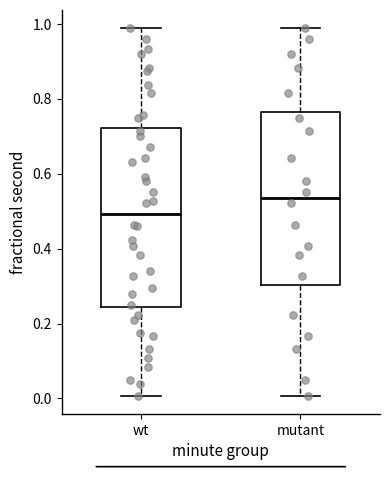

Which box has the highest median line?

mutant